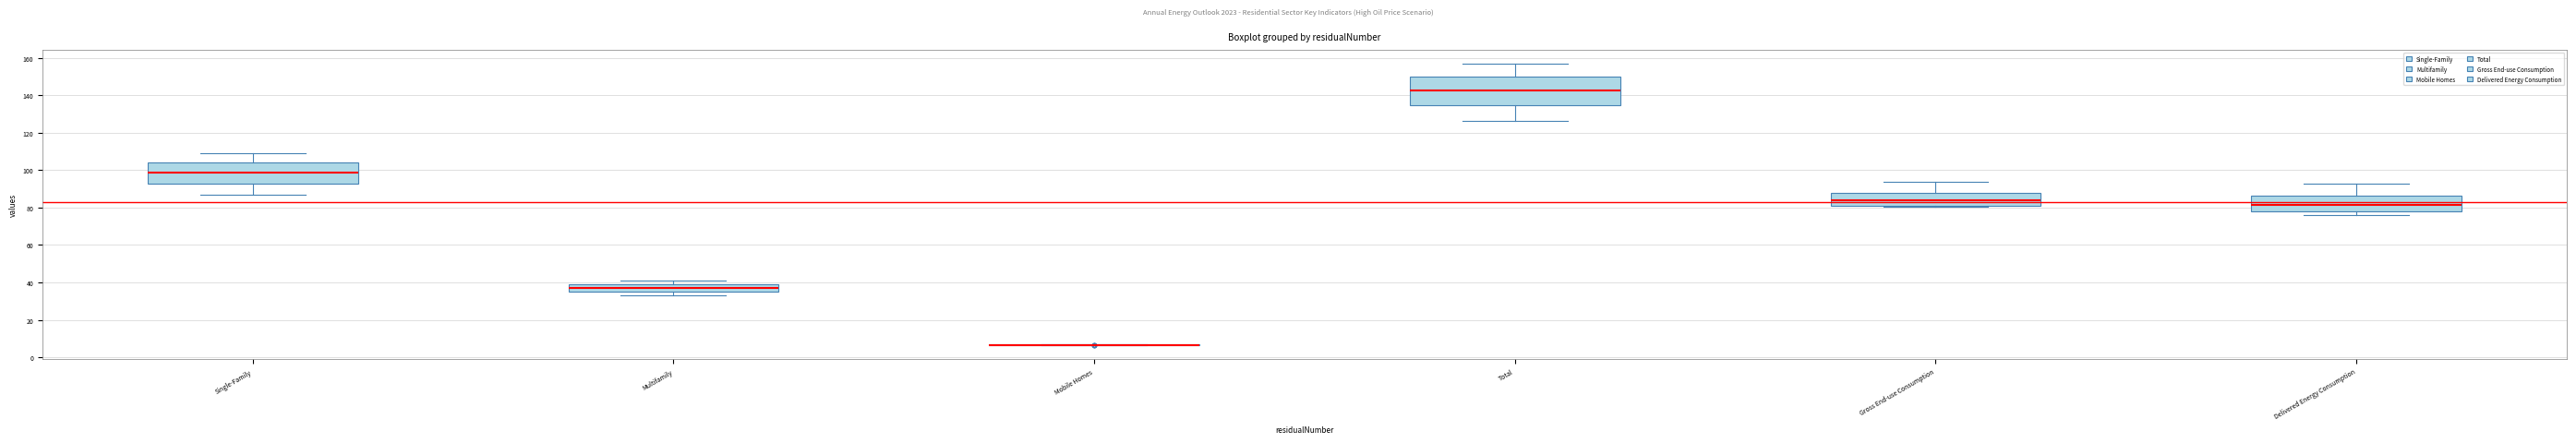

Comparing the boxes themselves (not the whiskers), which one is the tallest?

Total